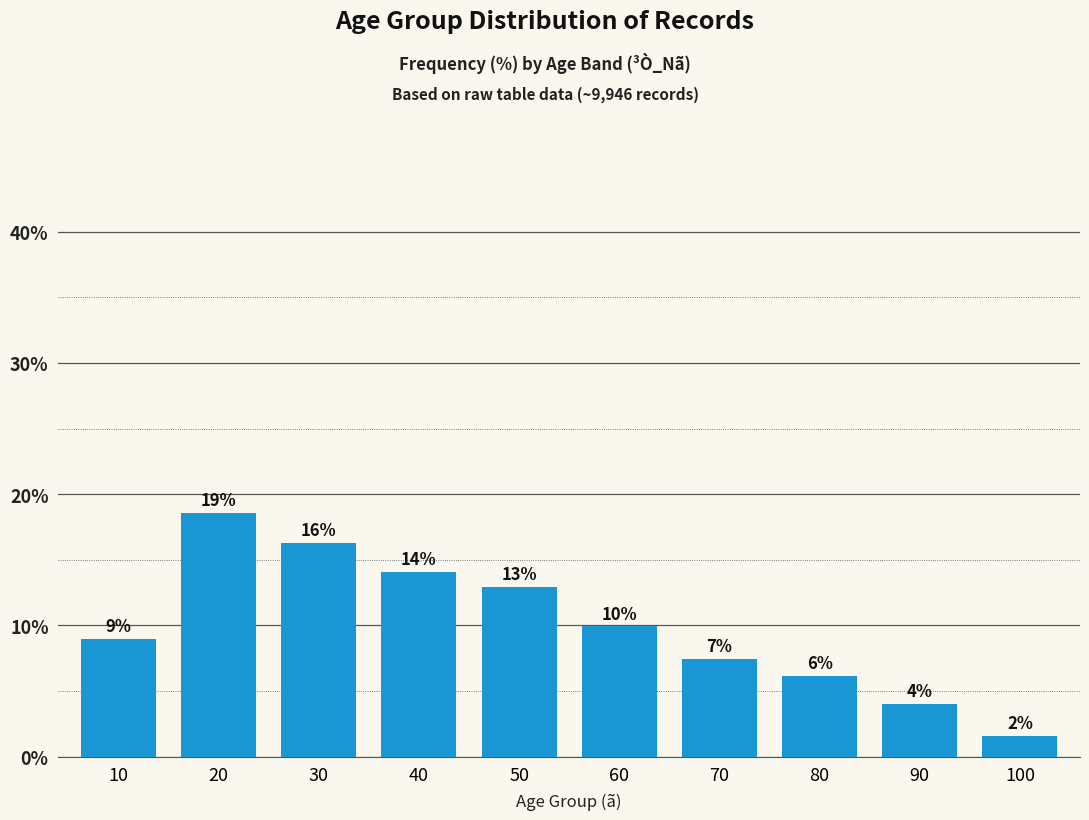

How many bars are there in total?

10